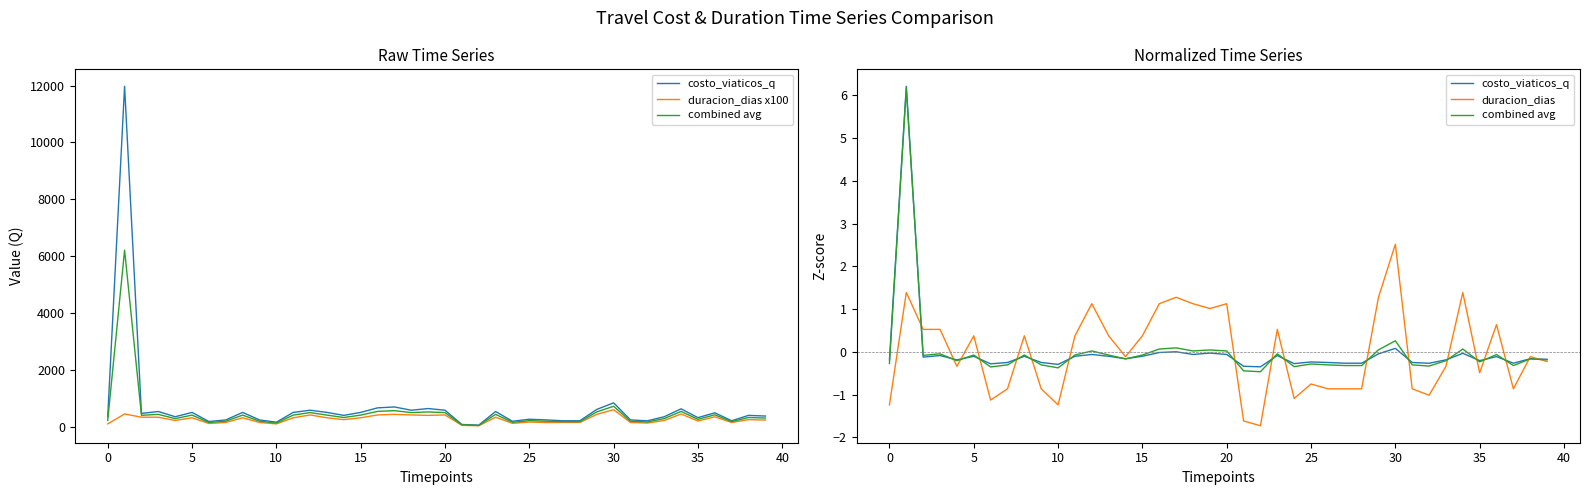

The duracion_dias x100 series shows 335.0 at 23. True or false?

True